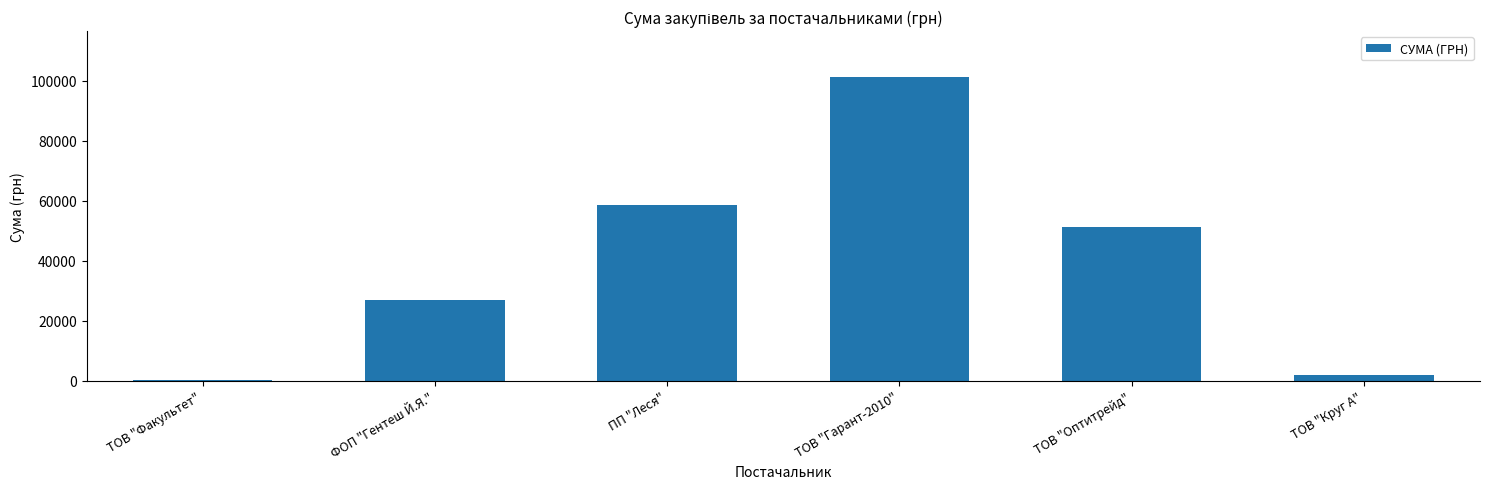

Reading left to right, what are all the values shown in this chart?

165.0	26922.5	58523.8	101393.6	51204.7	2059.2